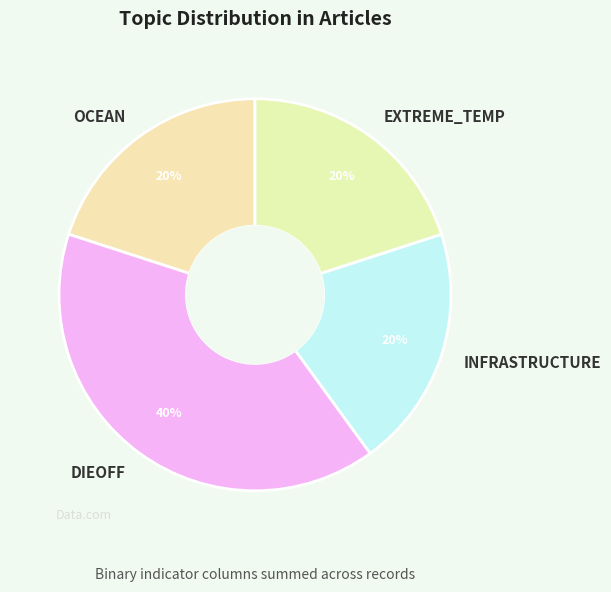

The EXTREME_TEMP slice represents 20% of the pie. True or false?

True